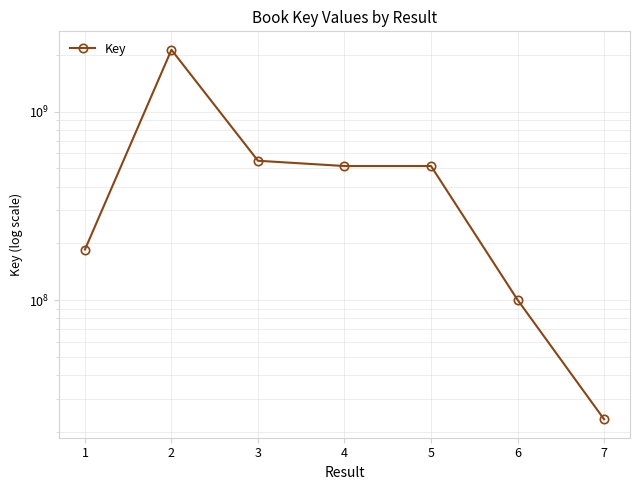

Reading left to right, list all the values displayed in this chart.

185424649	2128791795	548838042	514558539	514558217	100403716	23325107